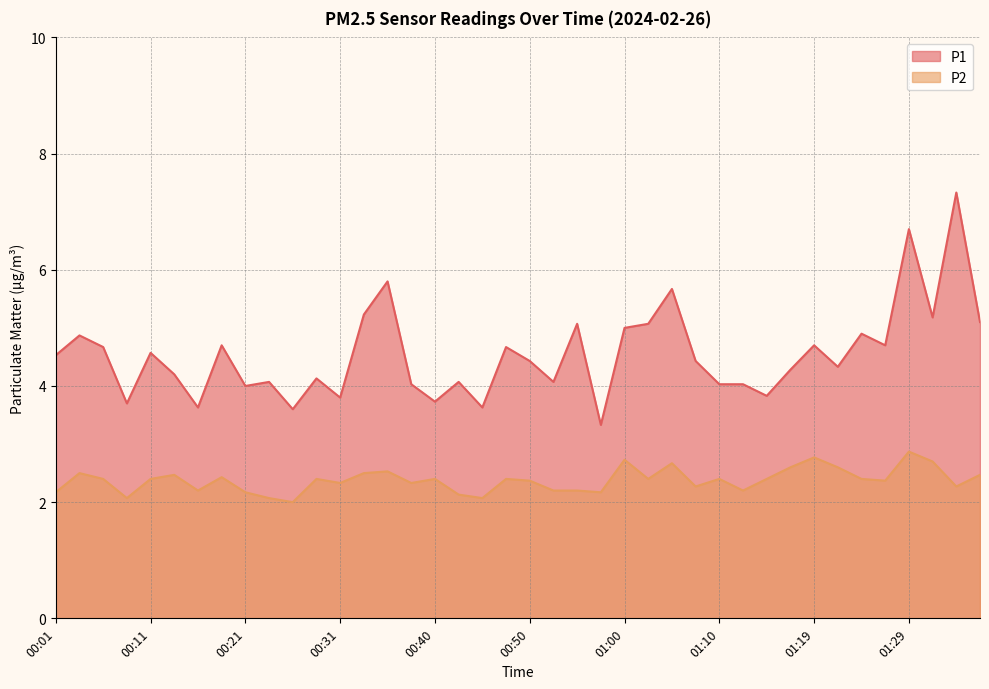

Is it true that P1 equals 6.8 at 00:43?

False